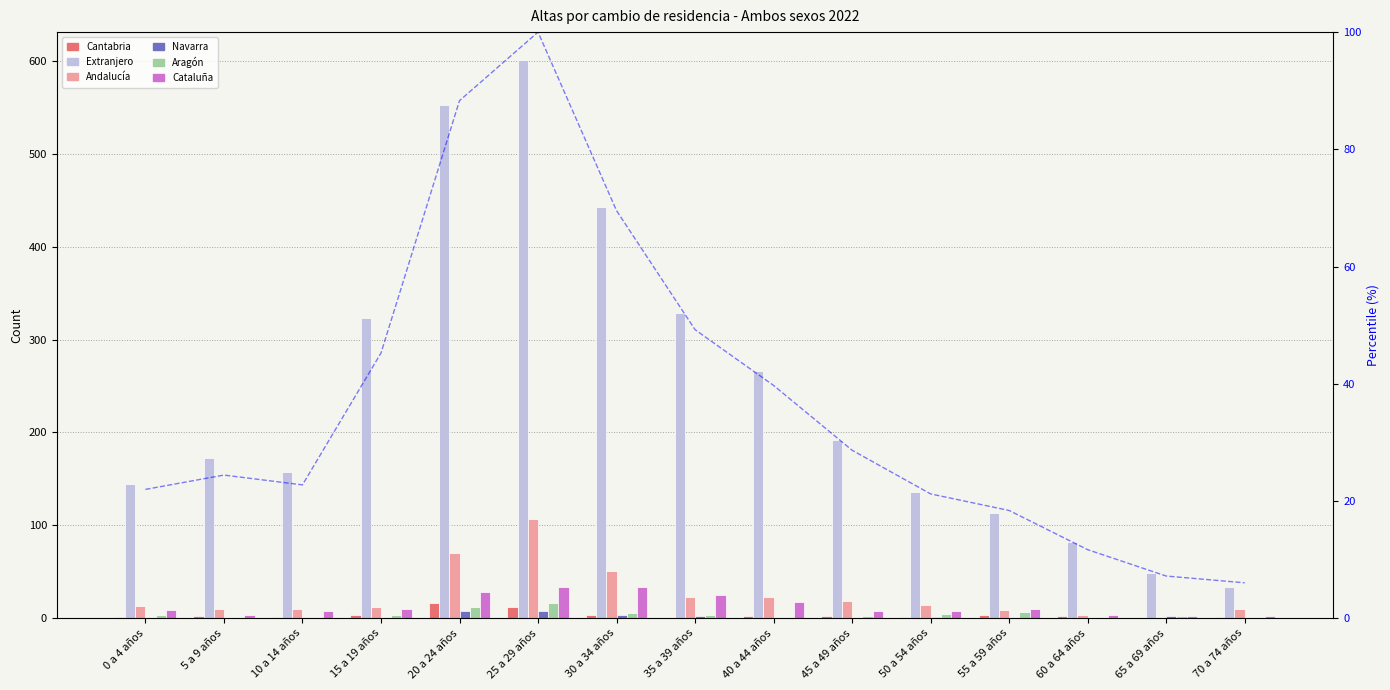

What is the label of the 7th bar from the right?

40 a 44 años